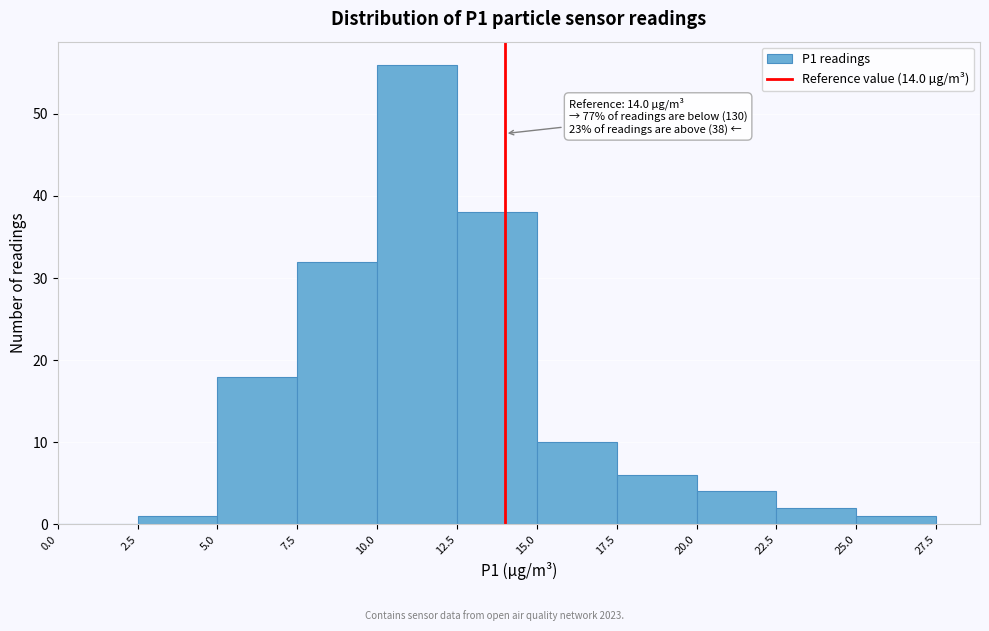

Which range on the x-axis has the tallest bar?

10.0 to 12.5